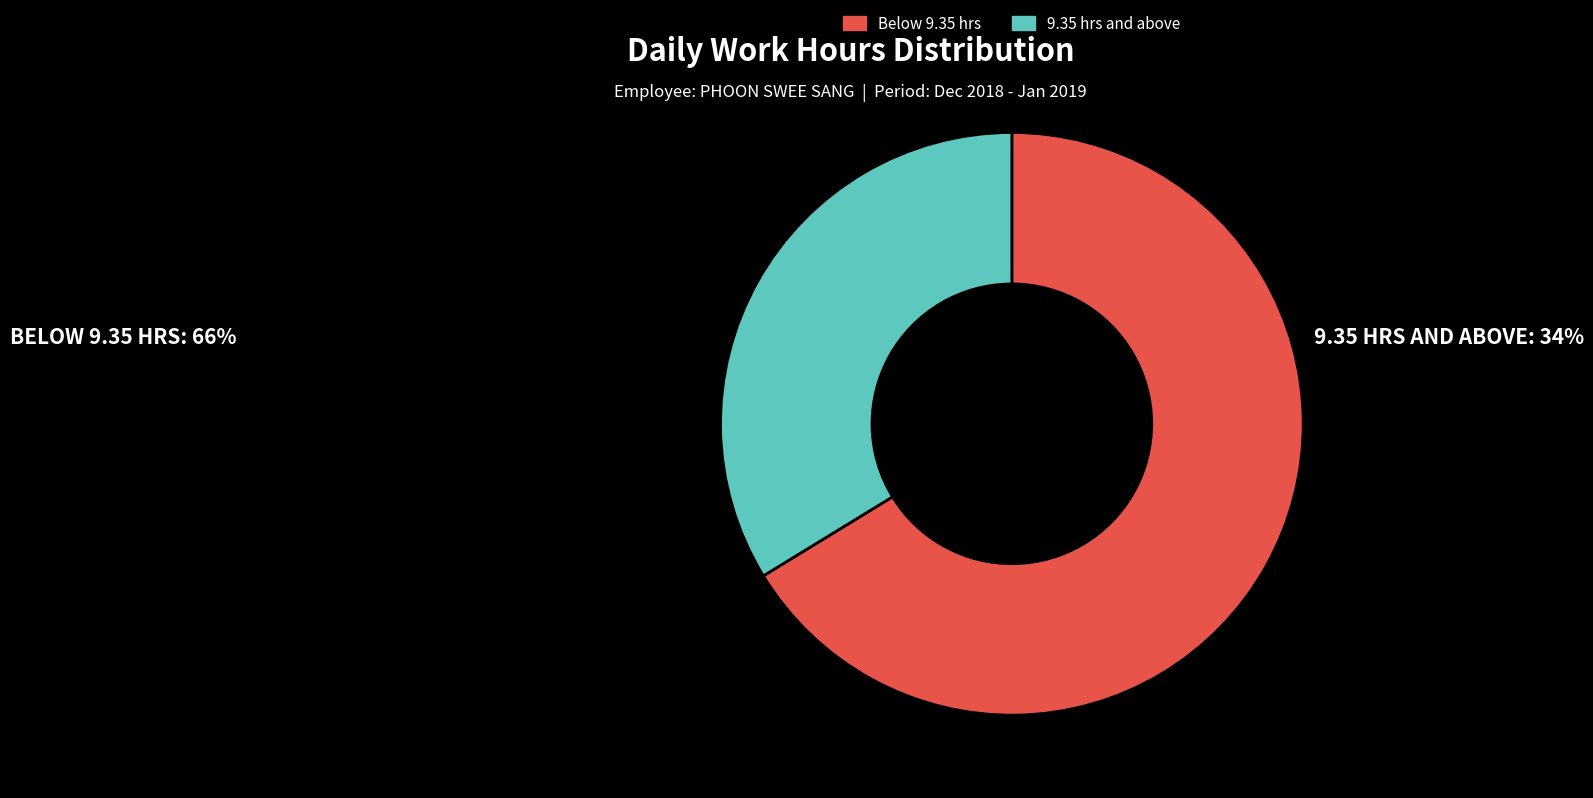

Does any single category account for the majority?

Yes